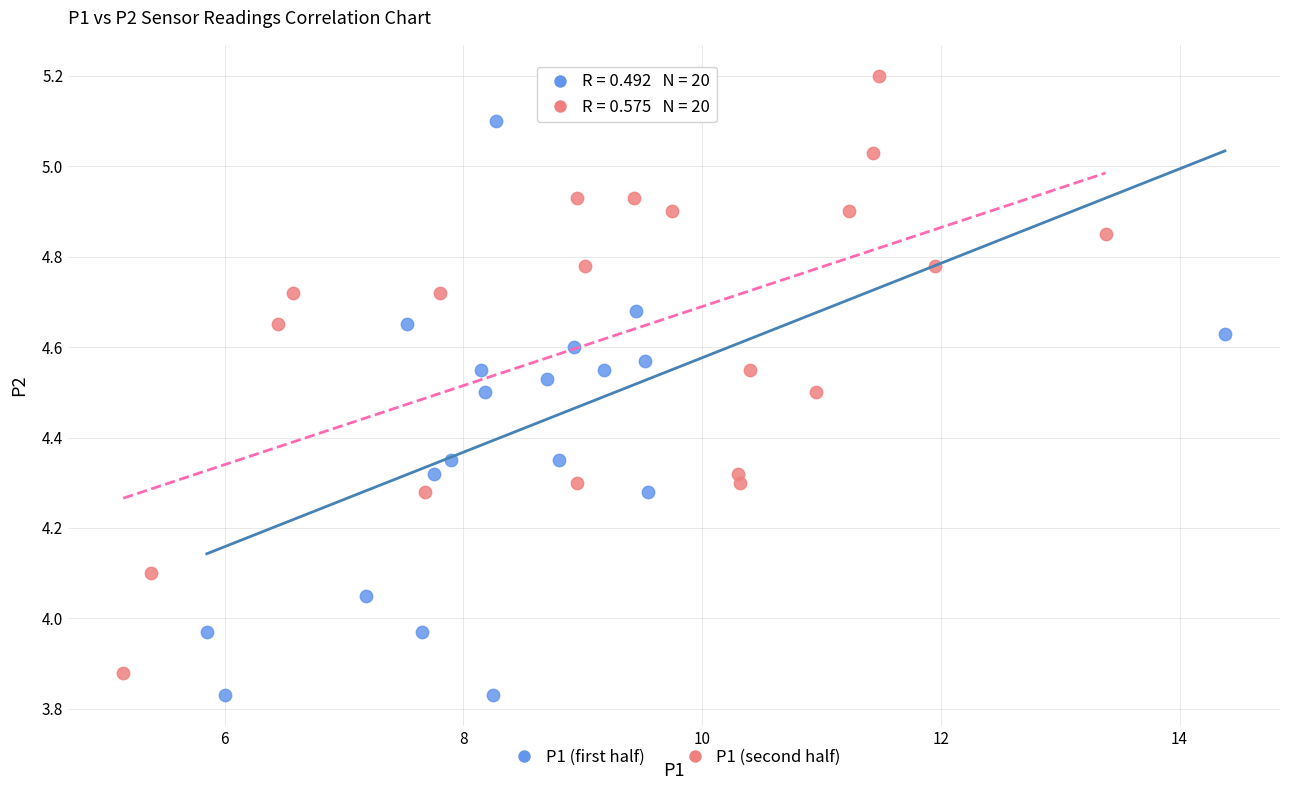

What are all the series names shown in the legend?

P1 (first half), P1 (second half)